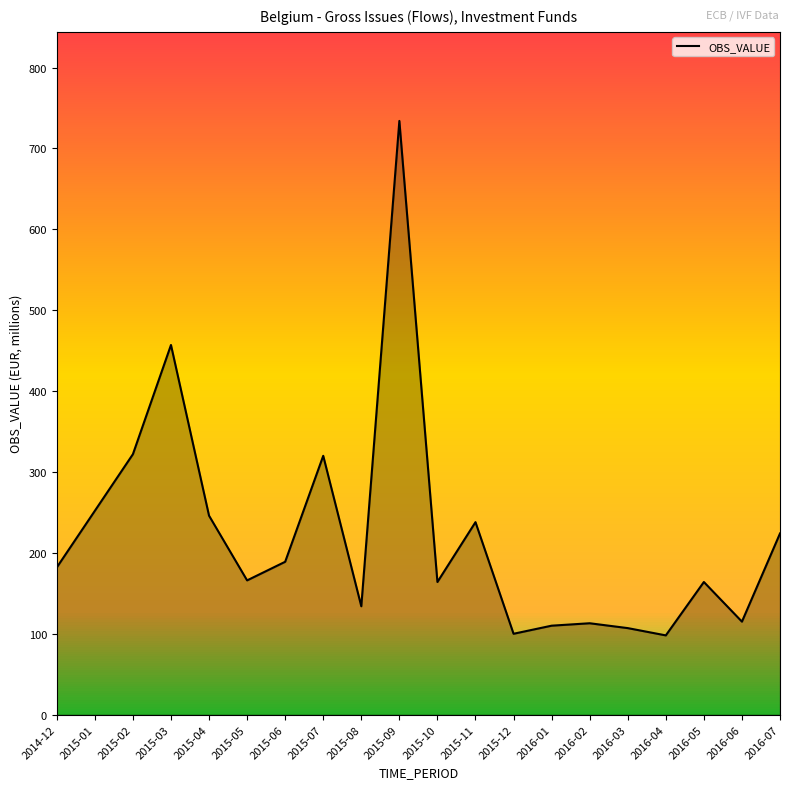

At which label is the value closest to 416?

2015-03